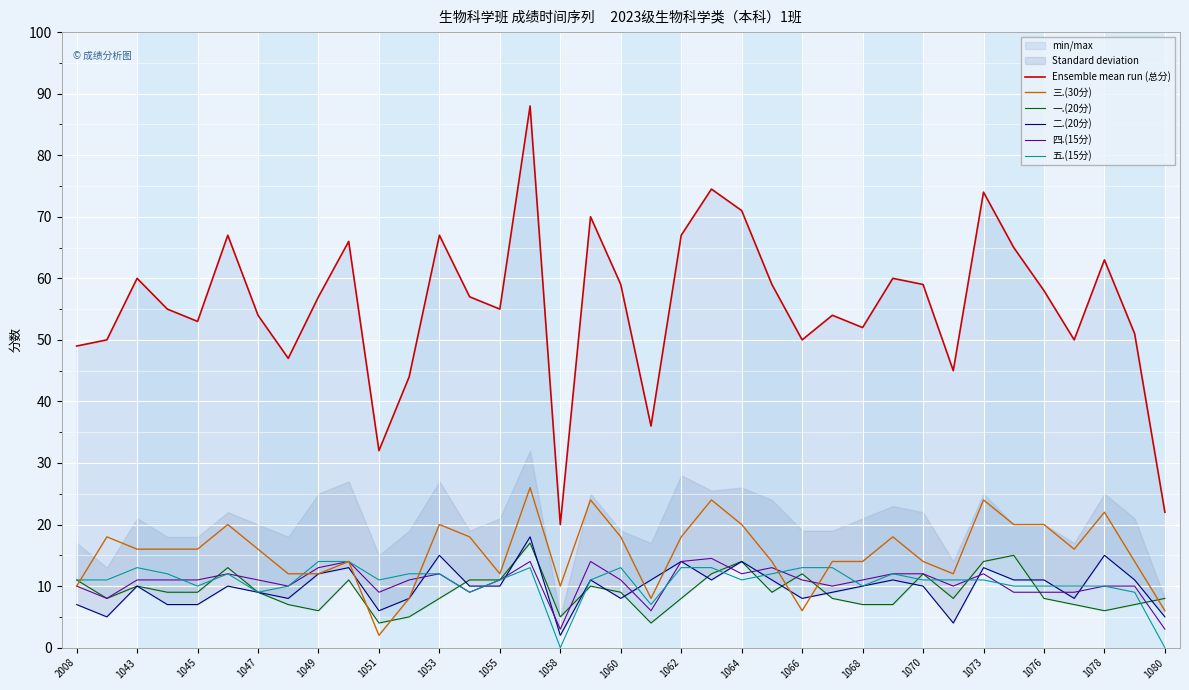

Is the value of 二.(20分) at 25 greater than the value of 五.(15分) at 29?

No